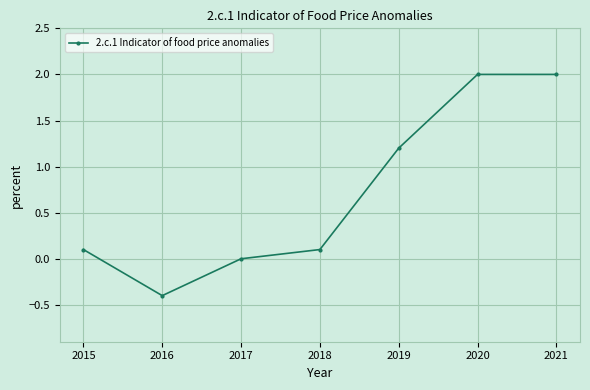

What is the difference between the values at 2018 and 2020?

1.9